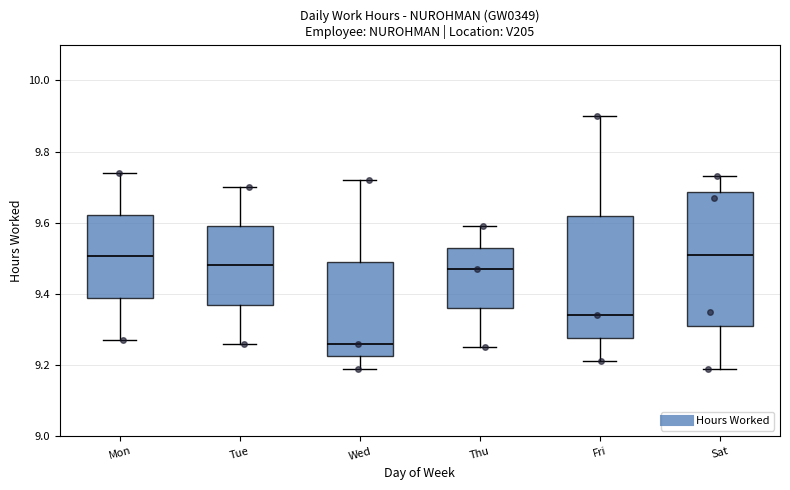

Reading left to right, read every box against the y-axis: the position of its median line, the range the box covers, and the ends of its whiskers. The values are not printed on the chart, so give them approximately, as read against the axis.

Mon: median 9.50, box 9.38 to 9.62, whiskers 9.28 to 9.74
Tue: median 9.48, box 9.38 to 9.60, whiskers 9.26 to 9.70
Wed: median 9.26, box 9.22 to 9.50, whiskers 9.20 to 9.72
Thu: median 9.48, box 9.36 to 9.54, whiskers 9.26 to 9.60
Fri: median 9.34, box 9.28 to 9.62, whiskers 9.22 to 9.90
Sat: median 9.52, box 9.32 to 9.68, whiskers 9.20 to 9.74